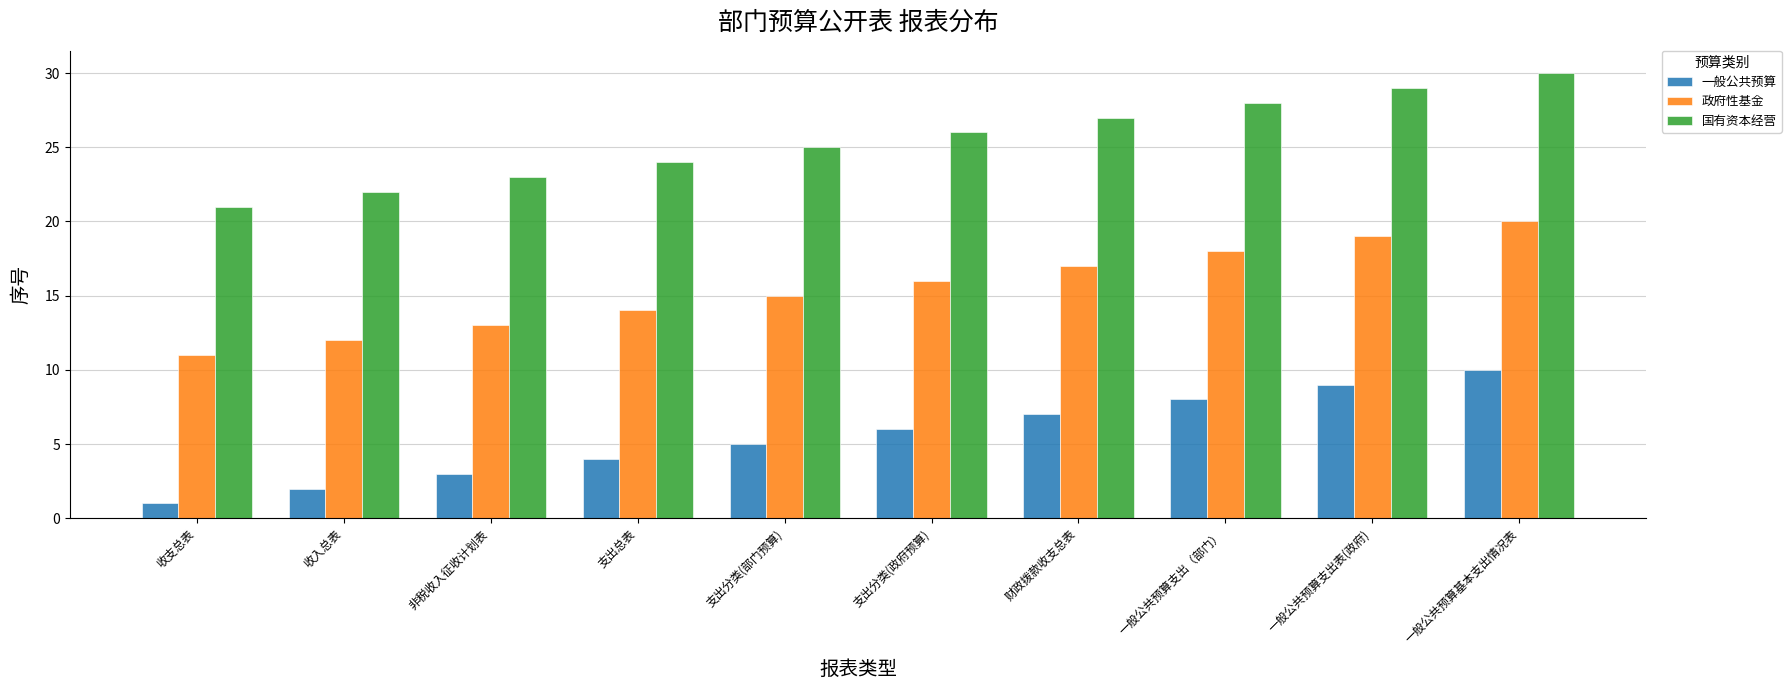

How many bars are there in each group?

3